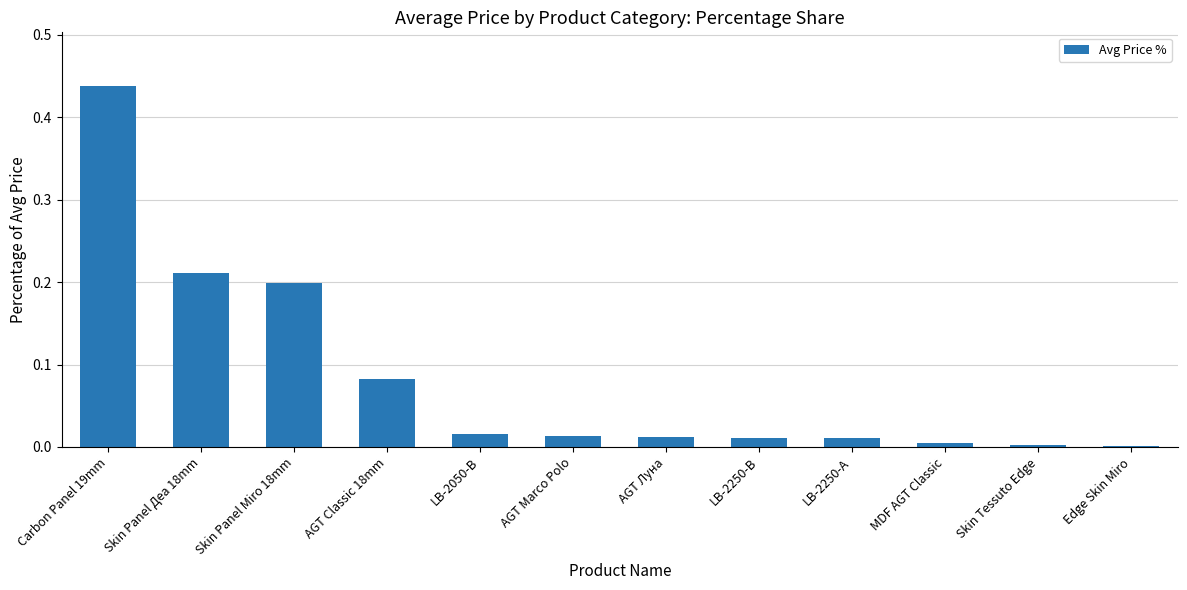

True or false: the data shows 0.1 at Skin Panel Miro 18mm.

False